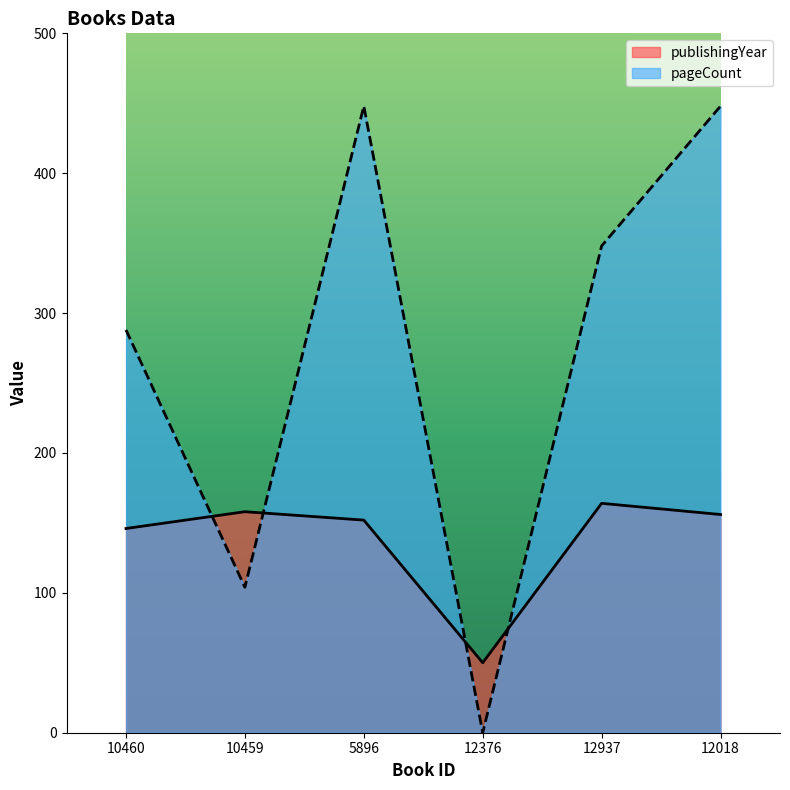

What is the maximum value for publishingYear?

164